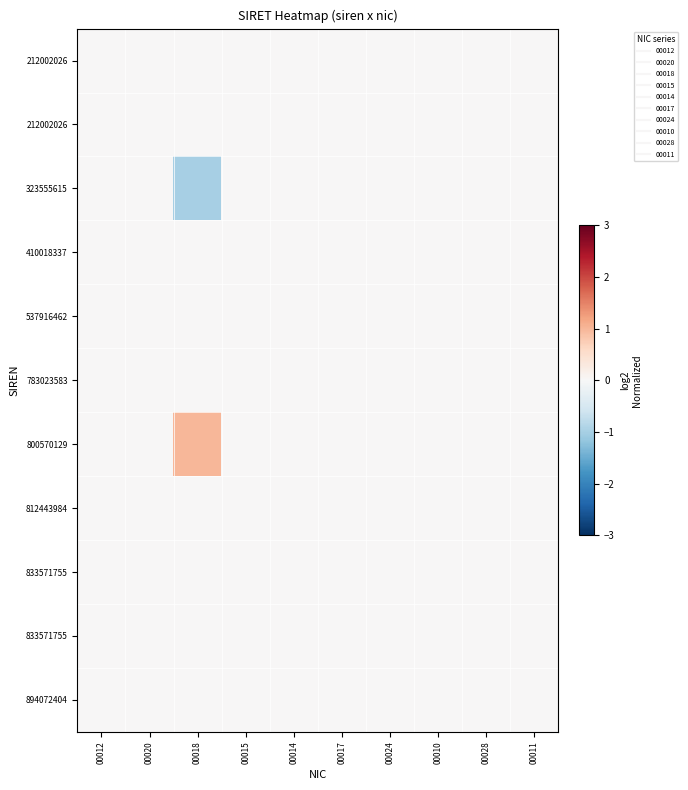

At which category is the sum across all series the highest?

00012